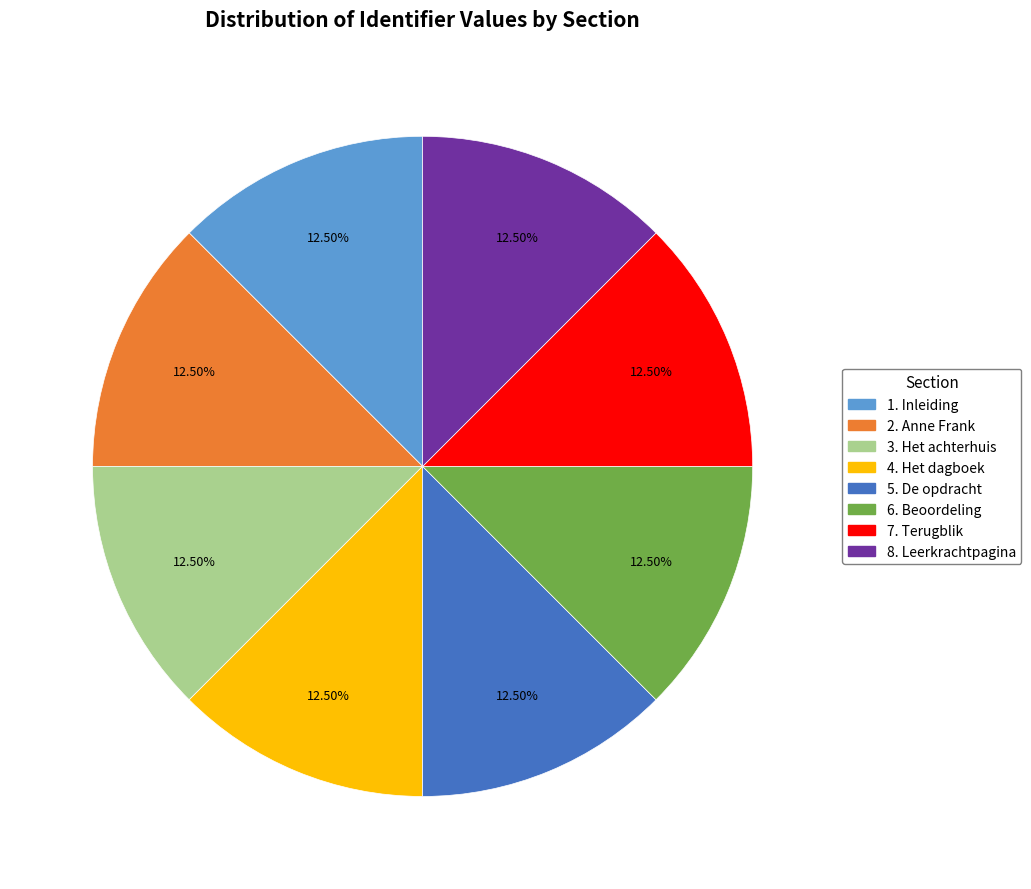

The 1. Inleiding slice represents 5% of the pie. True or false?

False